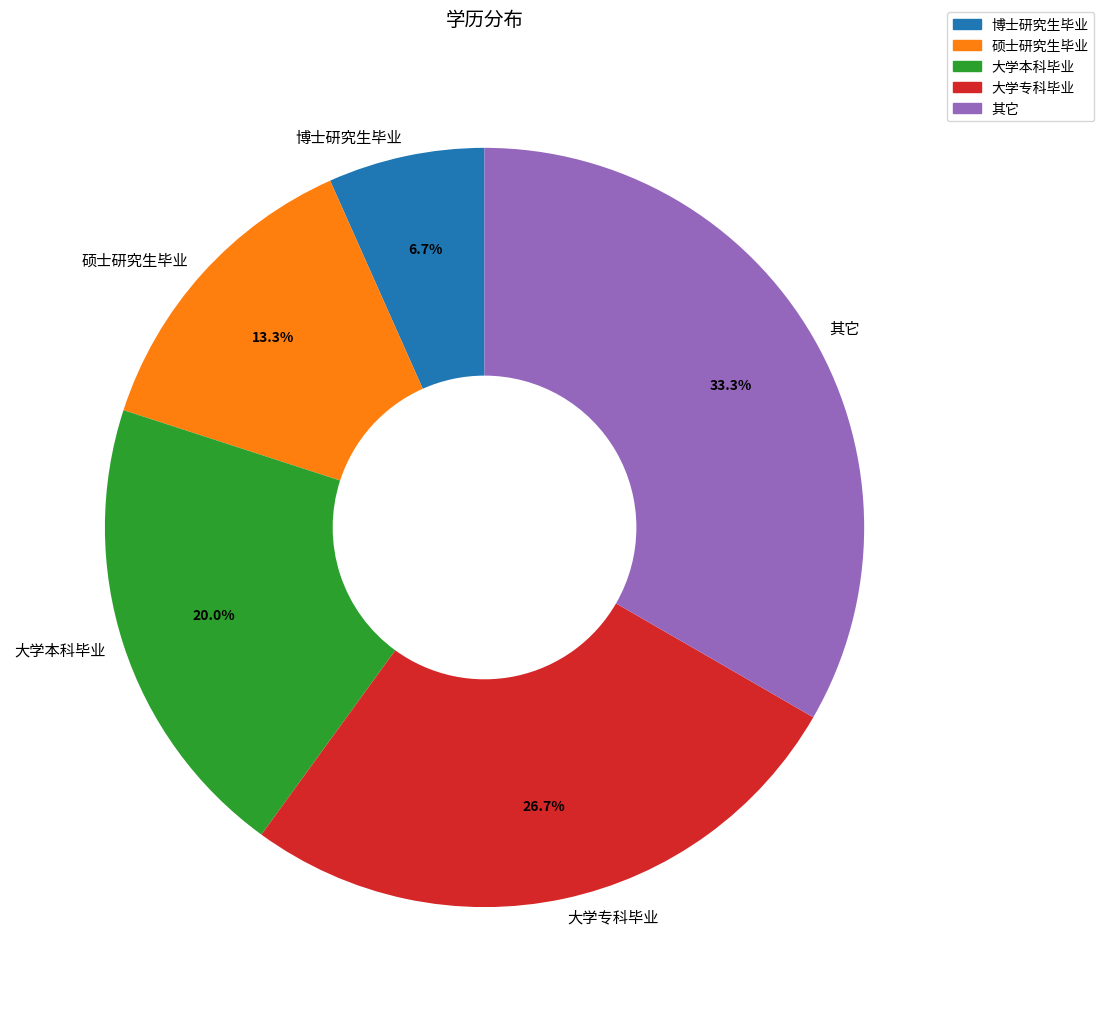

Combined, what portion of the pie is 博士研究生毕业 and 大学本科毕业?

26.7%